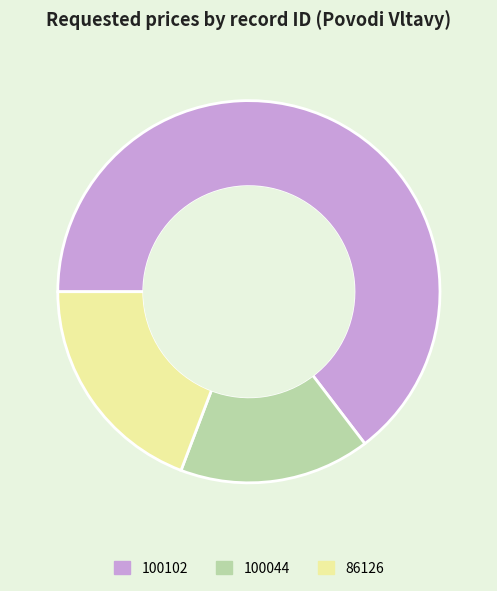

Between 100102 and 86126, which is larger?

100102